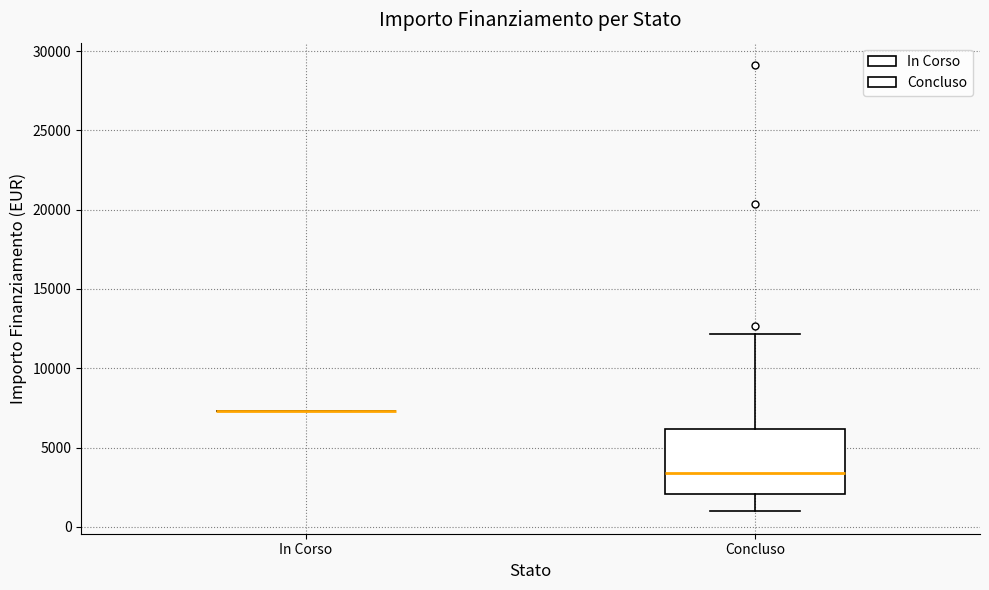

Which box is the tallest, from its lower edge to its upper edge?

Concluso